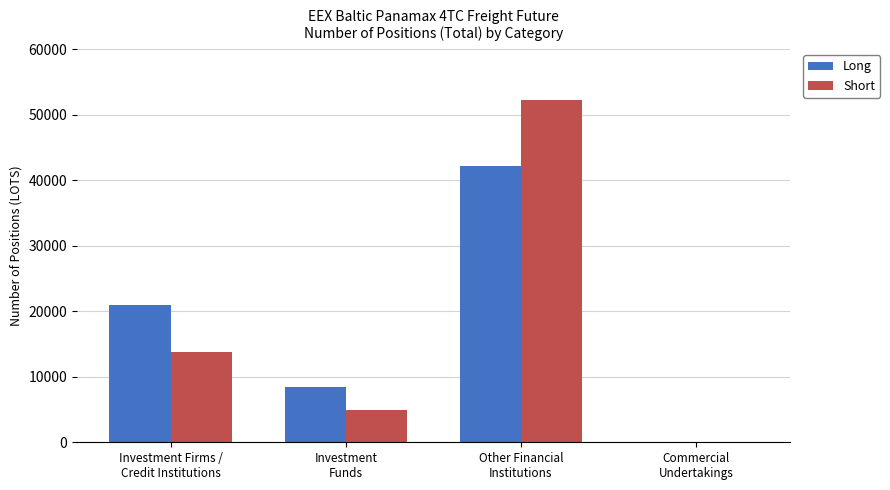

What is the sum of all Short values?

70973.7